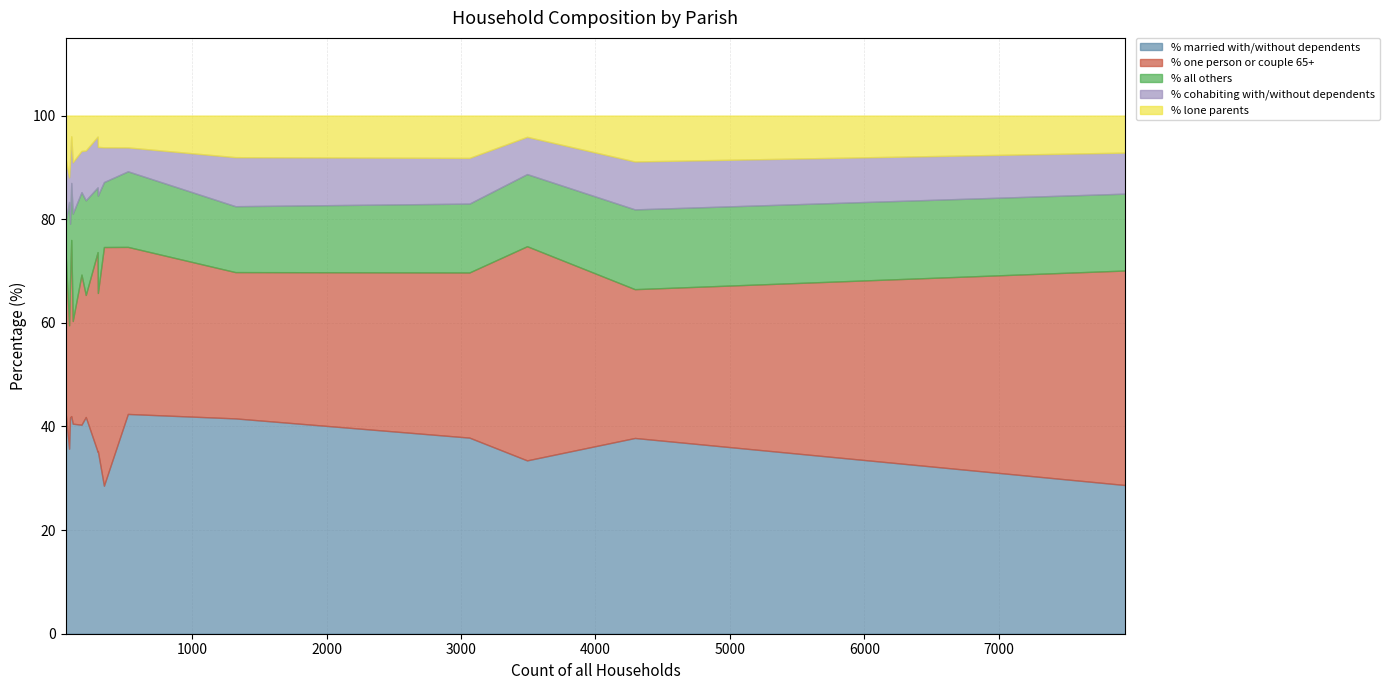

What is the sum of the % lone parents values at Crichel and Gussage St. Michael?

17.8